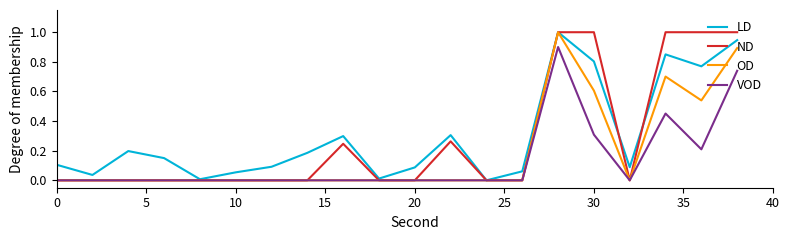

What is the maximum value shown in the chart?

1.0